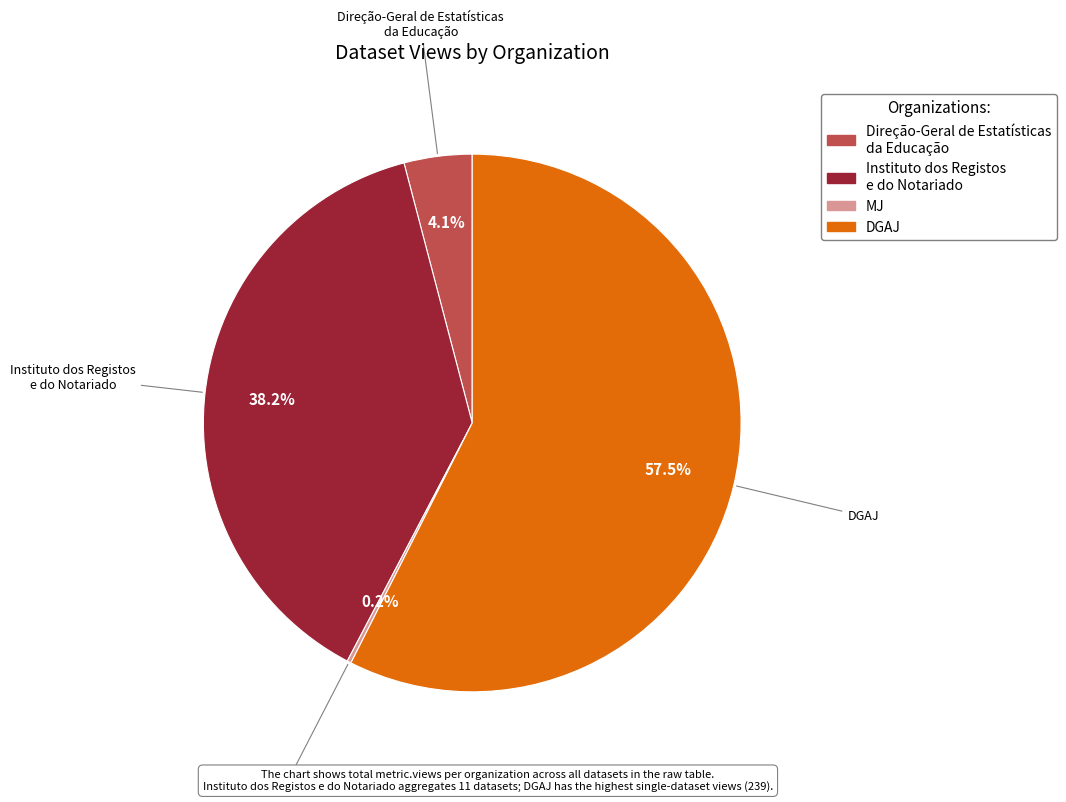

Which has a higher value, DGAJ or Direção-Geral de Estatísticas da Educação?

DGAJ